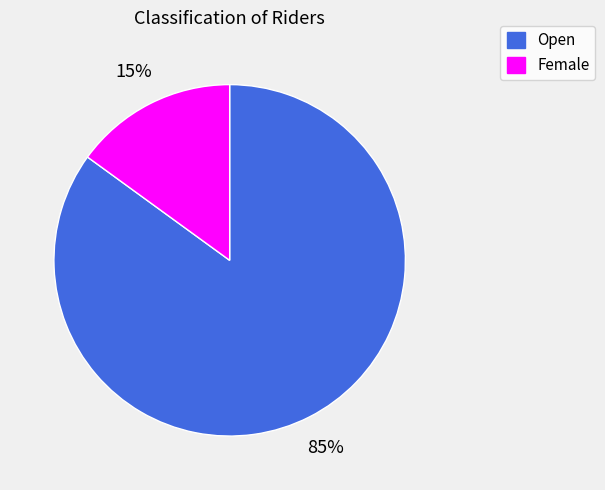

What is the smallest slice in the pie chart?

Female